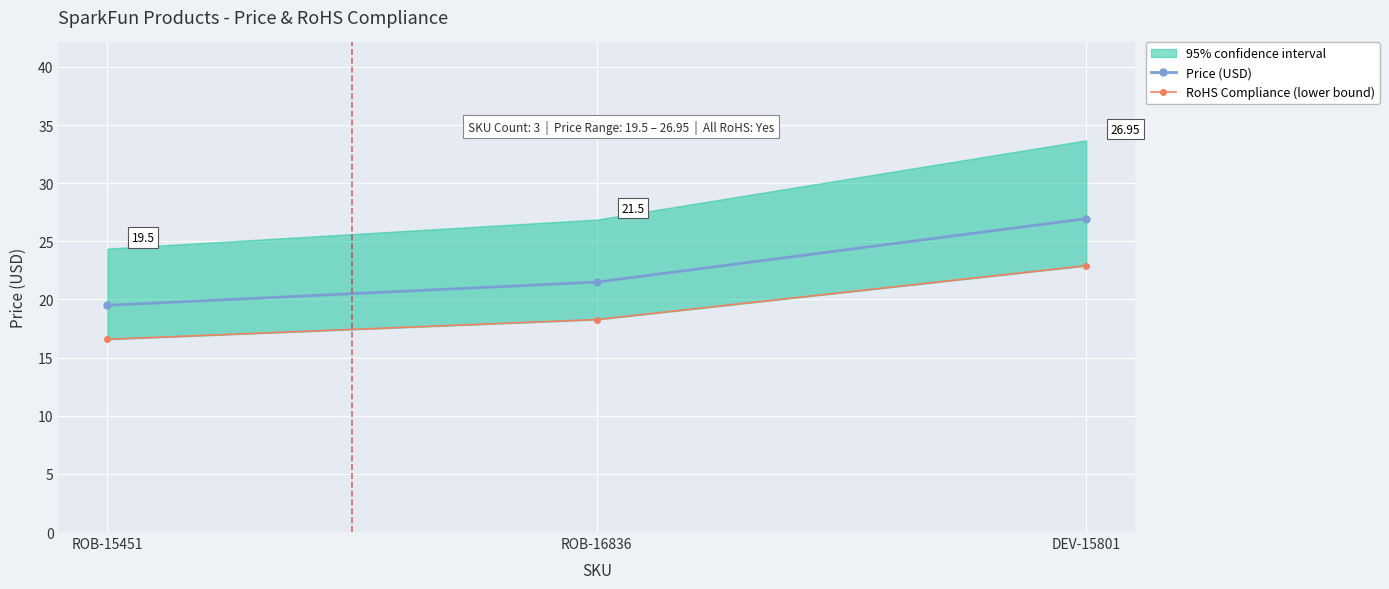

At how many categories does at least one series exceed 24?

1